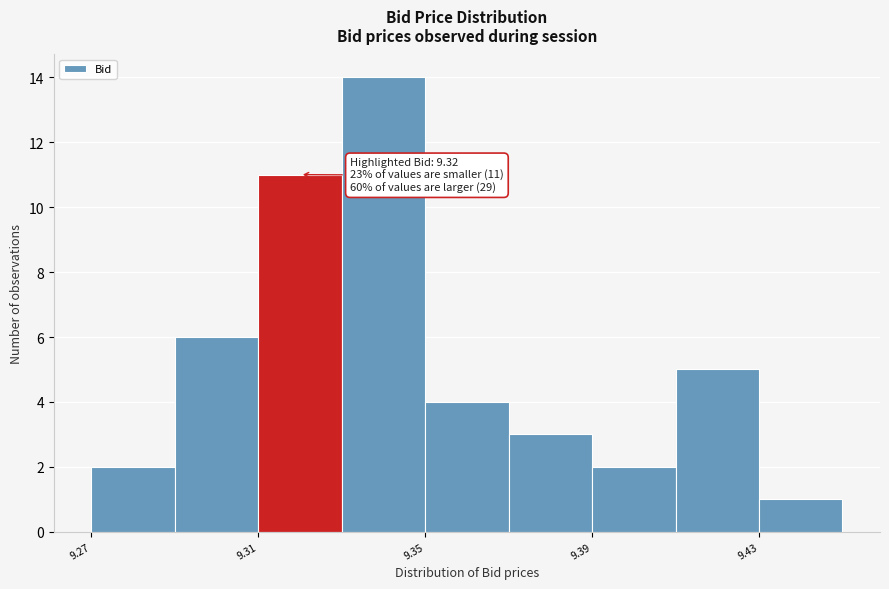

Over which range of the x-axis is the bar tallest?

9.33 to 9.35